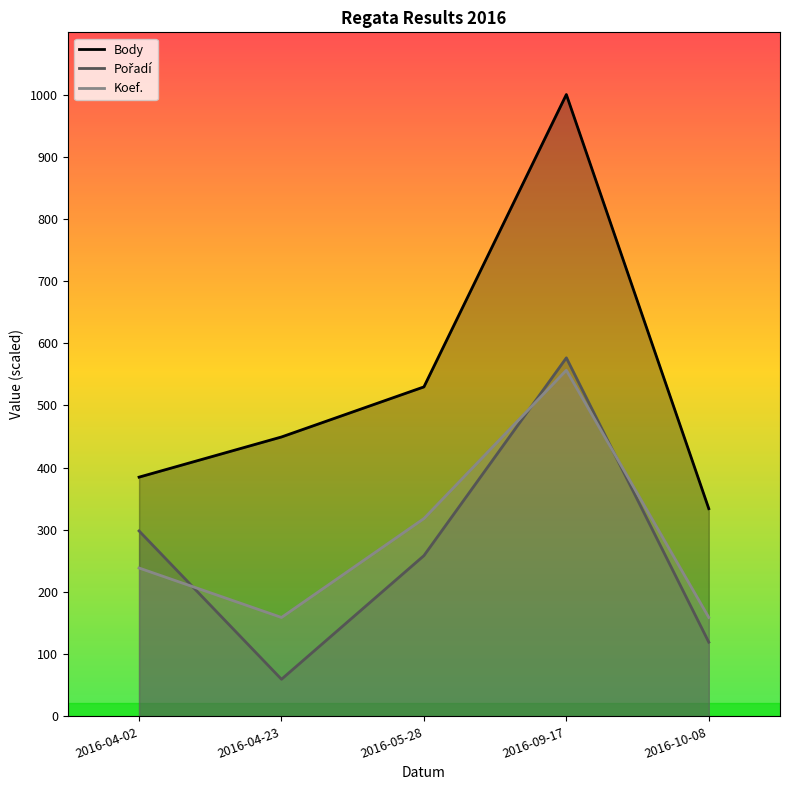

What position from the right is 2016-10-08?

1